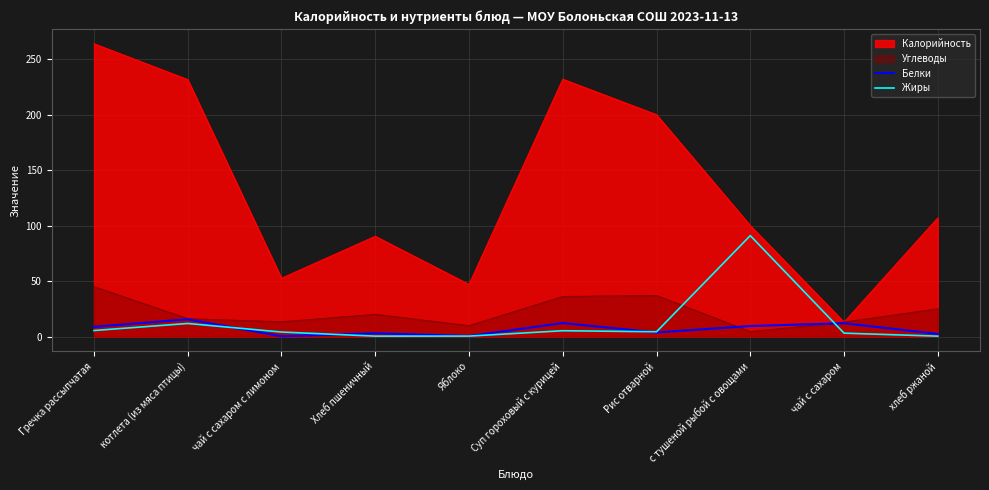

At which category is the sum across all series the highest?

Гречка рассыпчатая